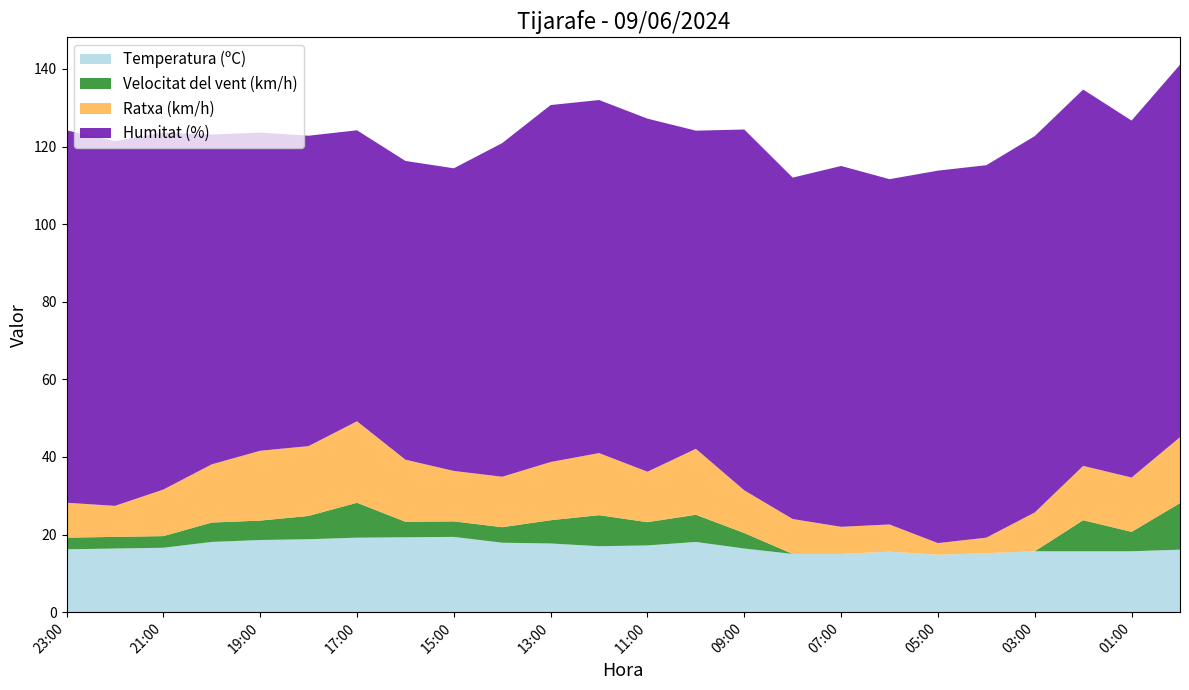

Reading left to right, what are all the values shown in this chart?

Temperatura (ºC): 16.2	16.4	16.6	18.1	18.6	18.8	19.2	19.3	19.4	17.9	17.7	17.0	17.2	18.1	16.4	15.0	15.0	15.6	14.8	15.2	15.7	15.7	15.7	16.1
Velocitat del vent (km/h): 3.0	3.0	3.0	5.0	5.0	6.0	9.0	4.0	4.0	4.0	6.0	8.0	6.0	7.0	4.0	0.0	0.0	0.0	0.0	0.0	0.0	8.0	5.0	12.0
Ratxa (km/h): 9.0	8.0	12.0	15.0	18.0	18.0	21.0	16.0	13.0	13.0	15.0	16.0	13.0	17.0	11.0	9.0	7.0	7.0	3.0	4.0	10.0	14.0	14.0	17.0
Humitat (%): 96.0	94.0	92.0	85.0	82.0	80.0	75.0	77.0	78.0	86.0	92.0	91.0	91.0	82.0	93.0	88.0	93.0	89.0	96.0	96.0	97.0	97.0	92.0	96.0